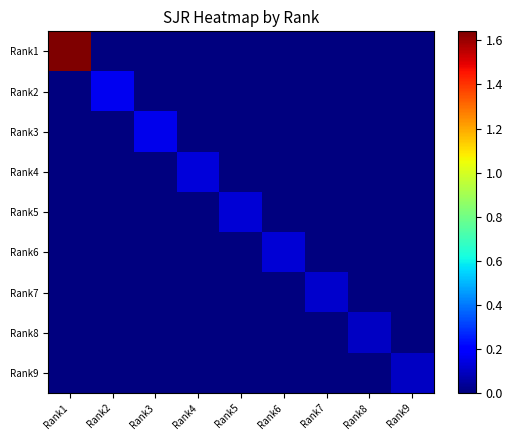

What is the total value across all series at Rank9?

0.1